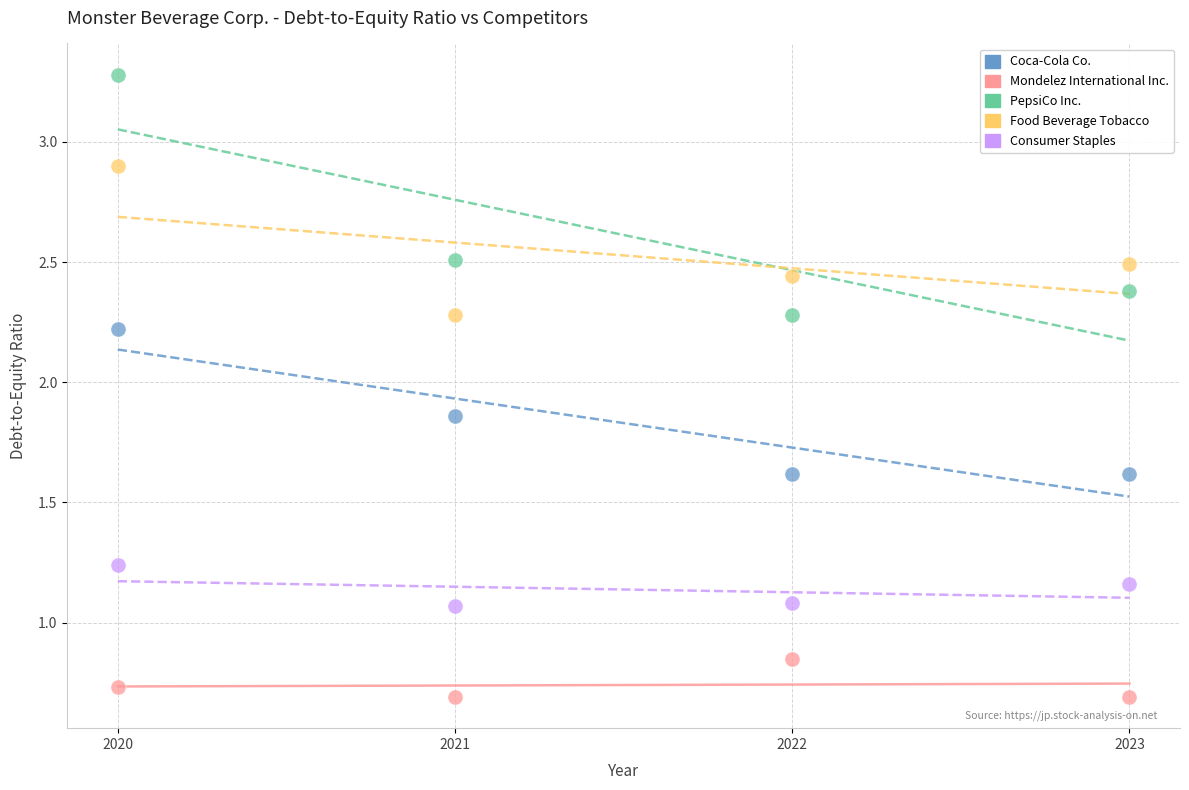

Which series contains the lowest Y value?

Mondelez International Inc.